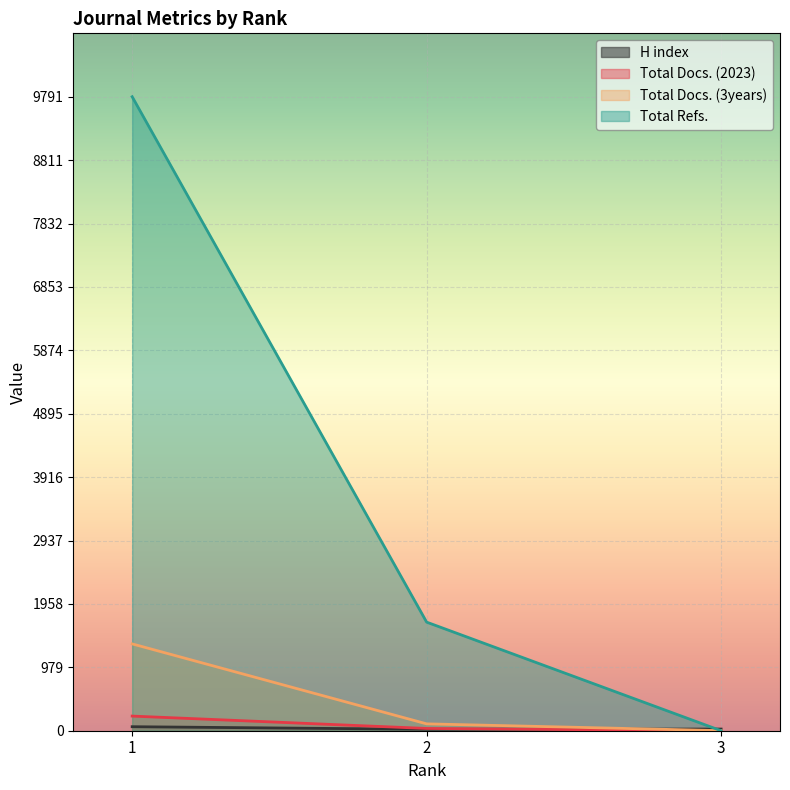

Which series has the largest total across all categories?

Total Refs.